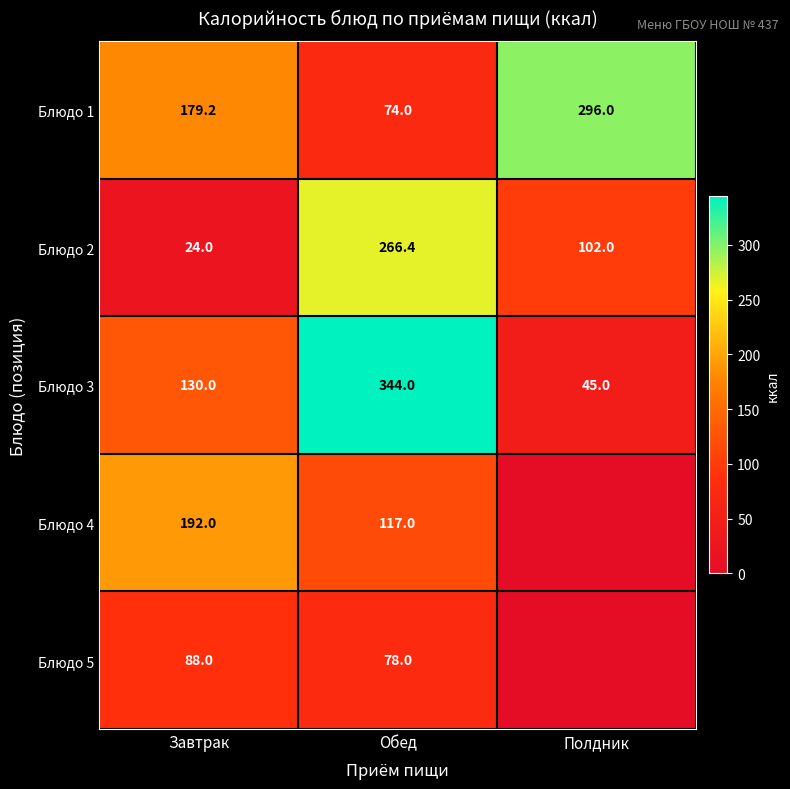

What is the total value across all series at Обед?

879.4